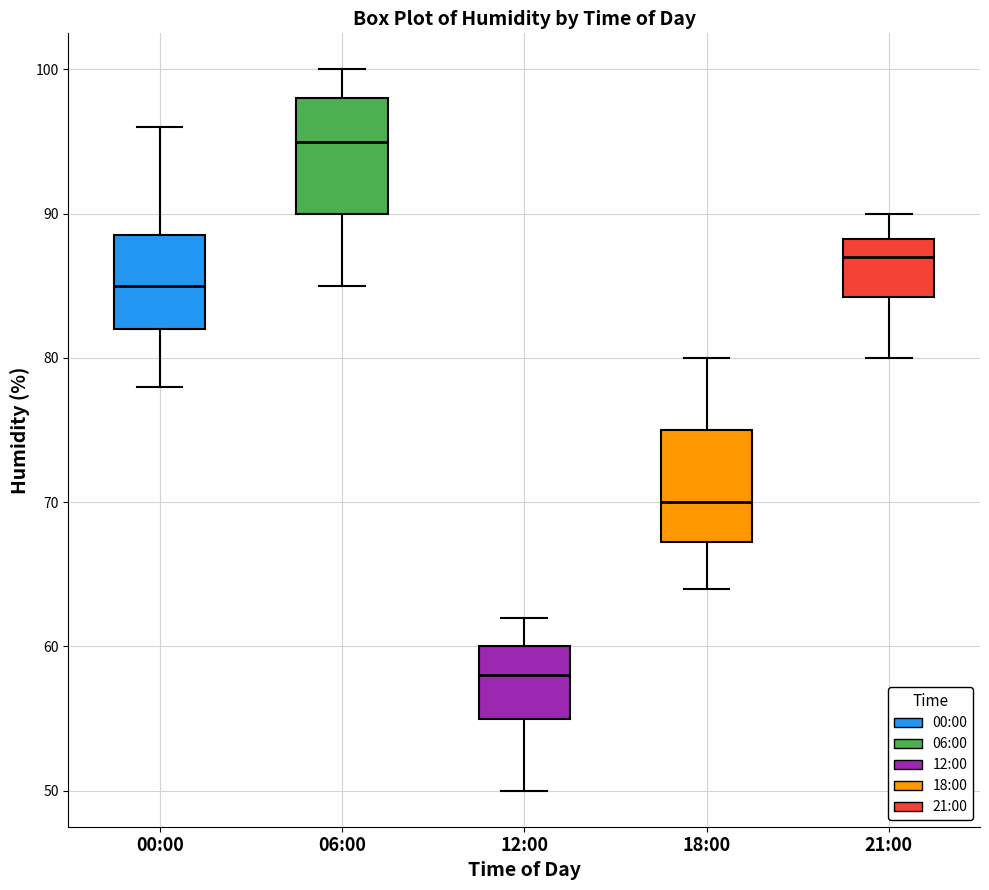

Which box has the highest median line?

06:00